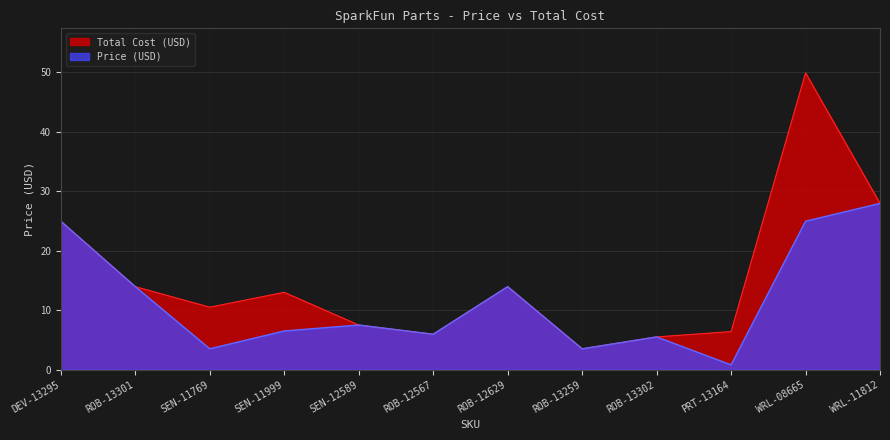

How many lines are shown in the chart?

2